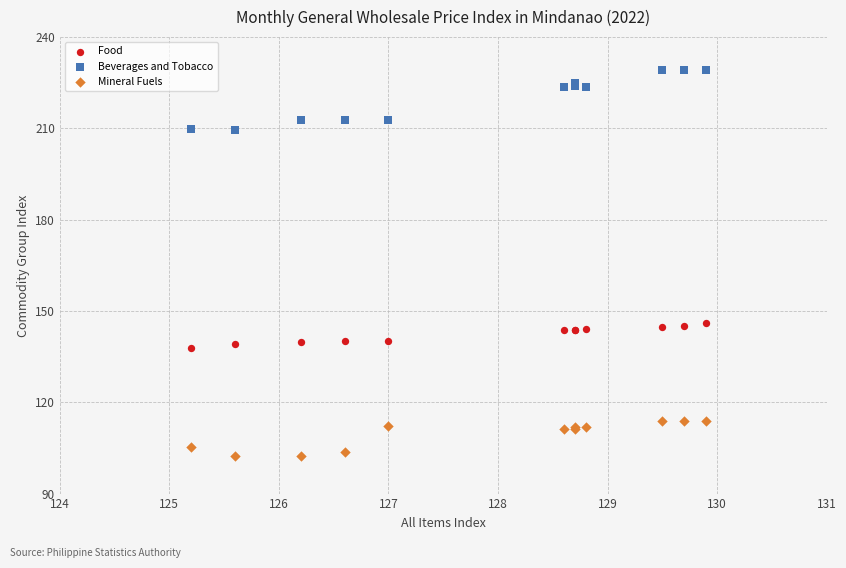

Which series contains the lowest Y value?

Mineral Fuels